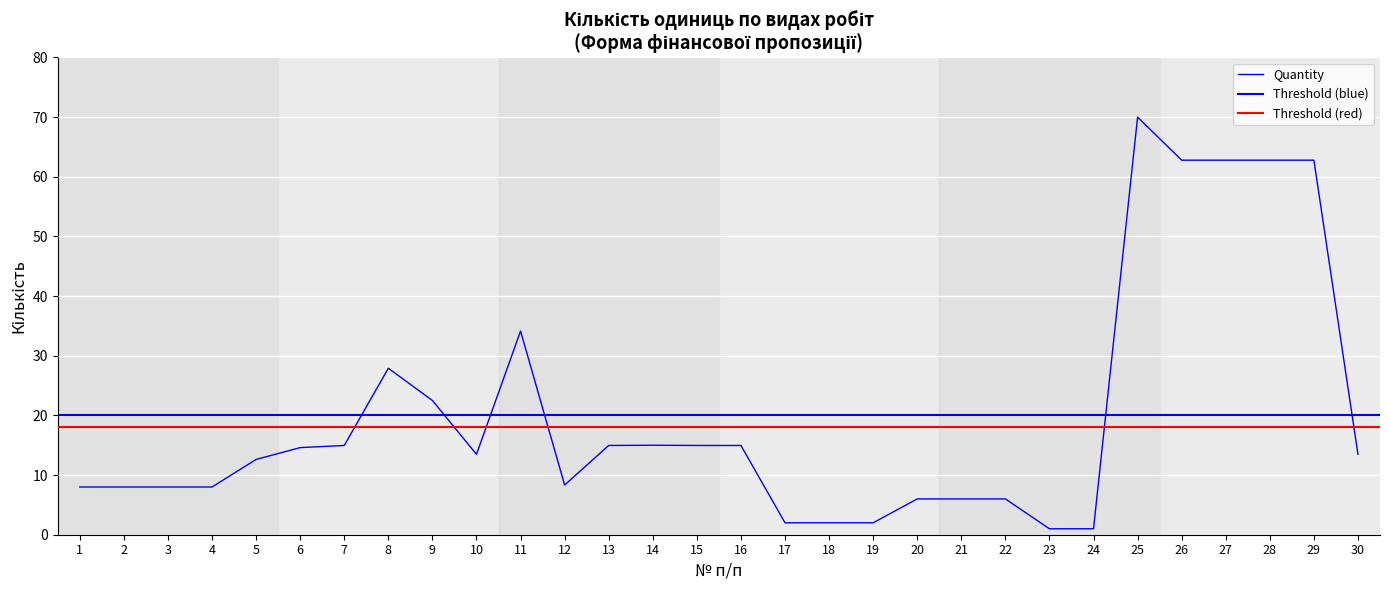

Between 15 and 5, which is larger?

15